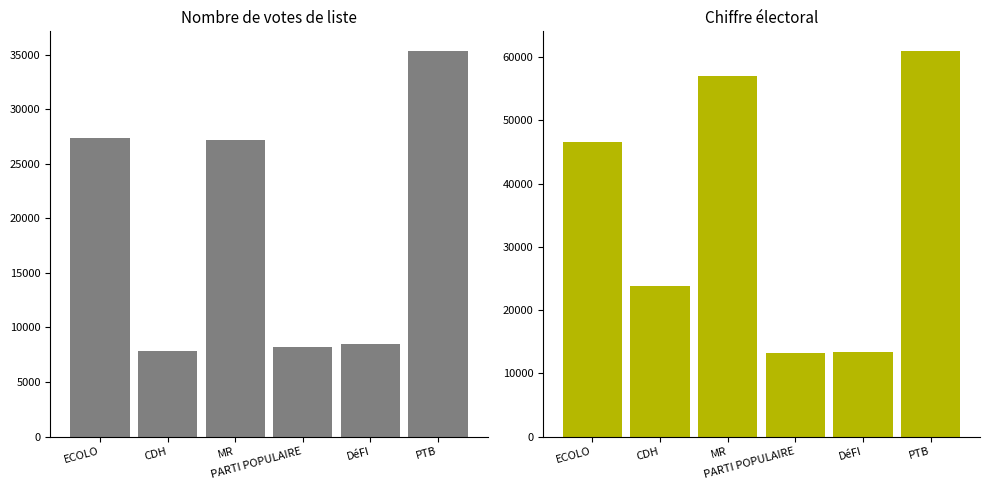

Count the number of categories in the chart.

6